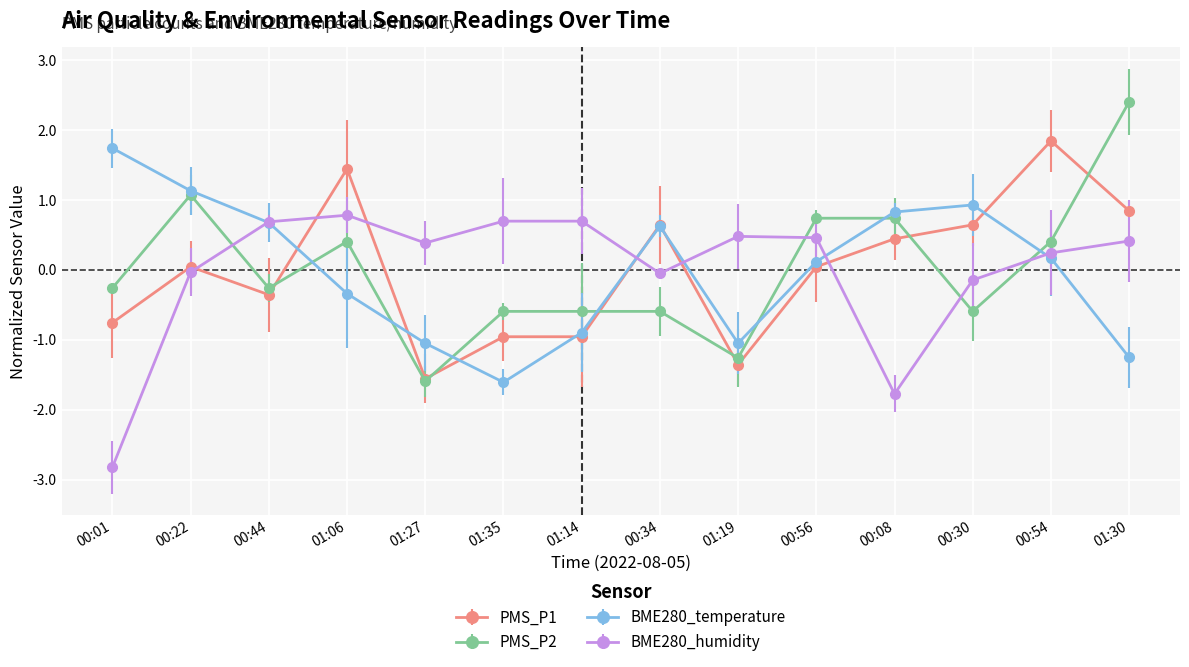

Does the chart display data point markers on the line(s)?

Yes